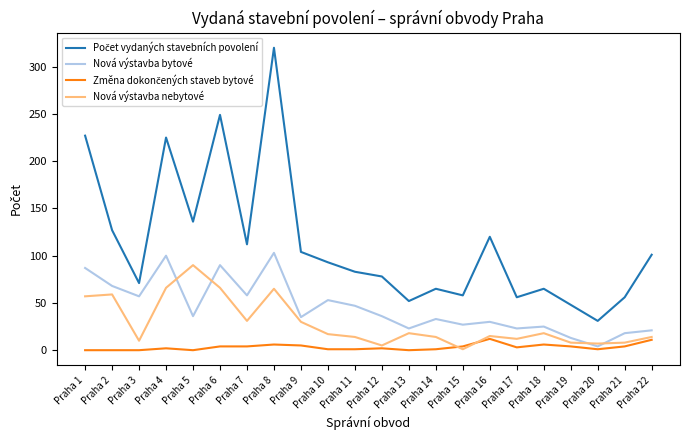

At which category is the sum across all series the highest?

Praha 8